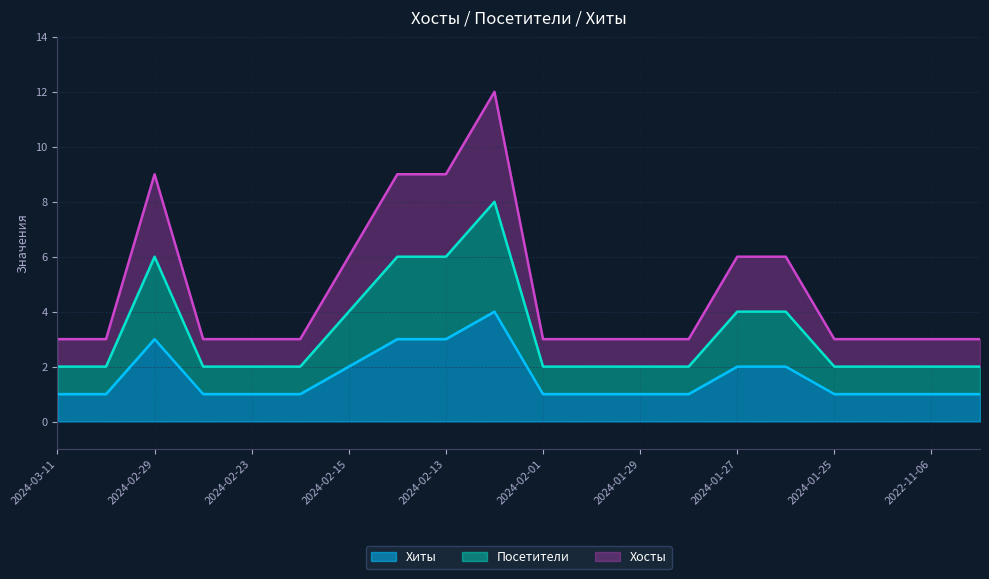

The value of Хосты at 2024-02-01 is 4. True or false?

False